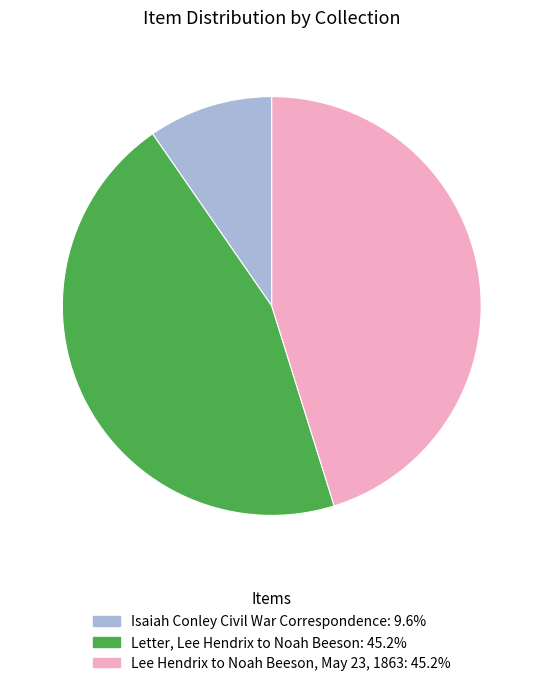

Does Letter, Lee Hendrix to Noah Beeson account for over 50% of the chart?

No